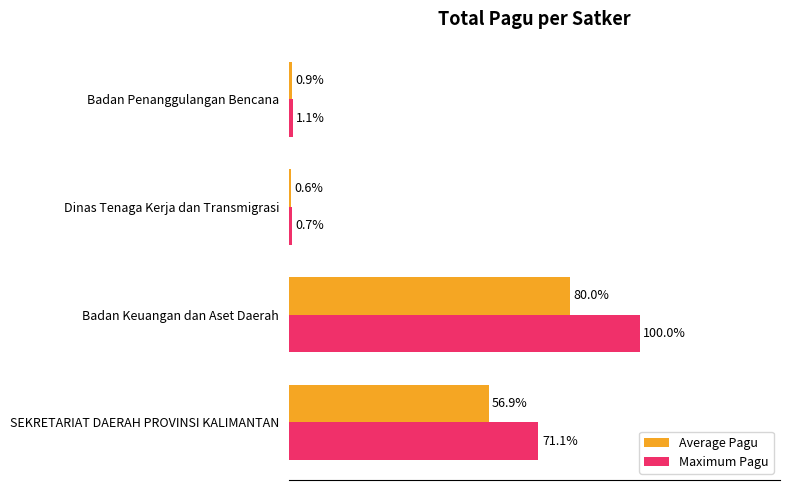

Which series has the largest range (max minus min)?

Maximum Pagu